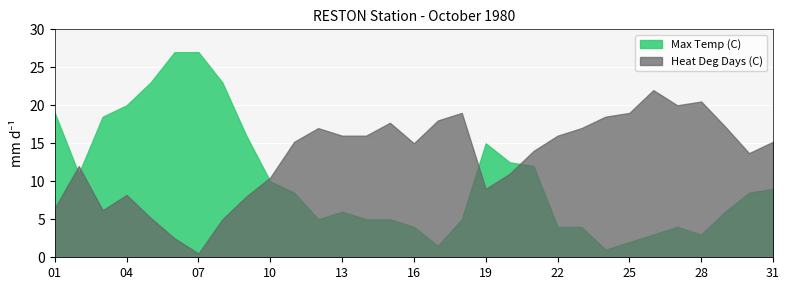

Reading right to left, list all the values displayed in this chart.

Max Temp (C): 9.0	8.5	6.0	3.0	4.0	3.0	2.0	1.0	4.0	4.0	12.0	12.5	15.0	5.0	1.5	4.0	5.0	5.0	6.0	5.0	8.5	10.0	16.0	23.0	27.0	27.0	23.0	20.0	18.5	11.0	19.0
Heat Deg Days (C): 15.2	13.7	17.2	20.5	20.0	22.0	19.0	18.5	17.0	16.0	14.0	11.0	9.0	19.0	18.0	15.0	17.7	16.0	16.0	17.0	15.2	10.5	8.0	5.0	0.5	2.5	5.2	8.2	6.2	12.0	6.5